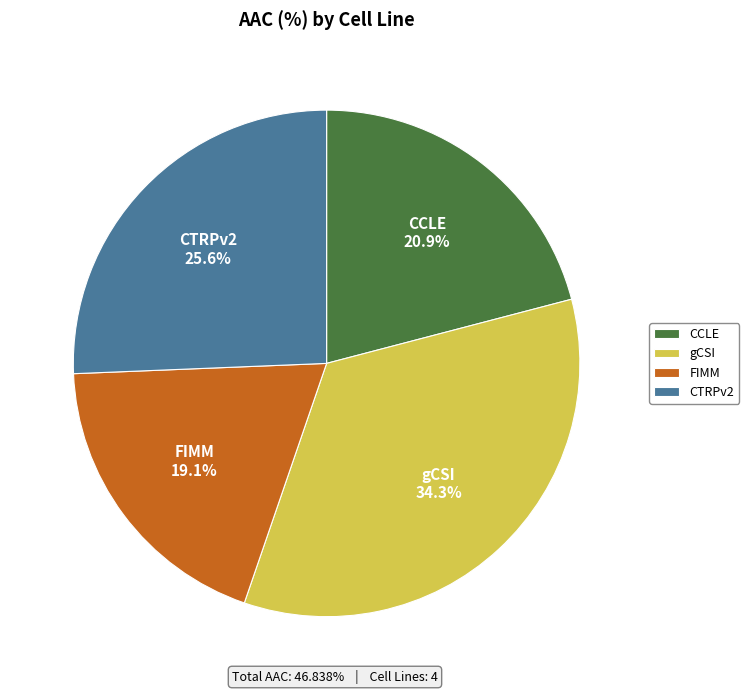

What percentage is the CCLE slice, to the nearest percent?

21%